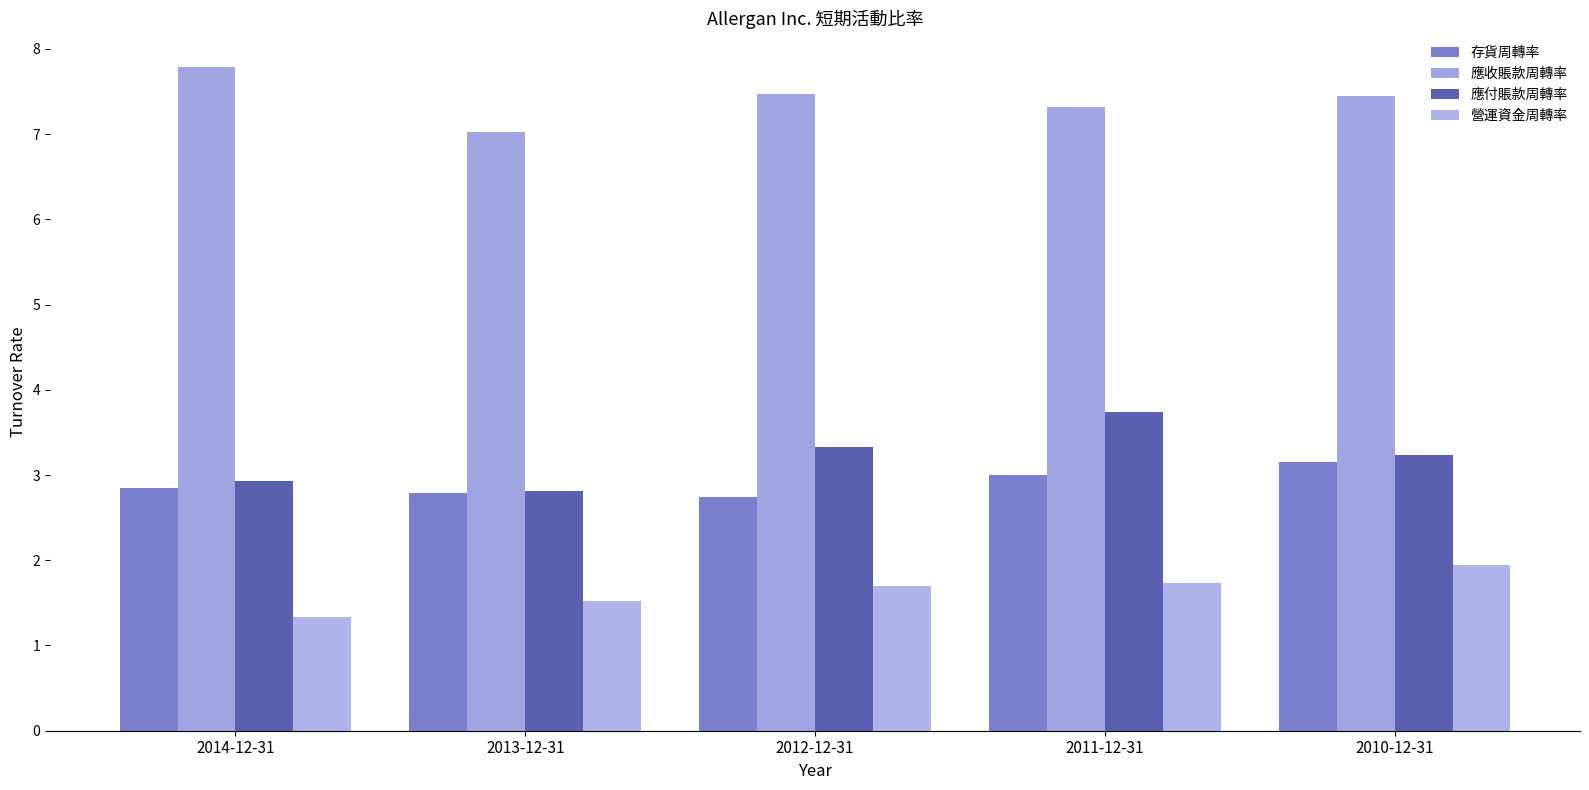

How many bars are there in total?

20